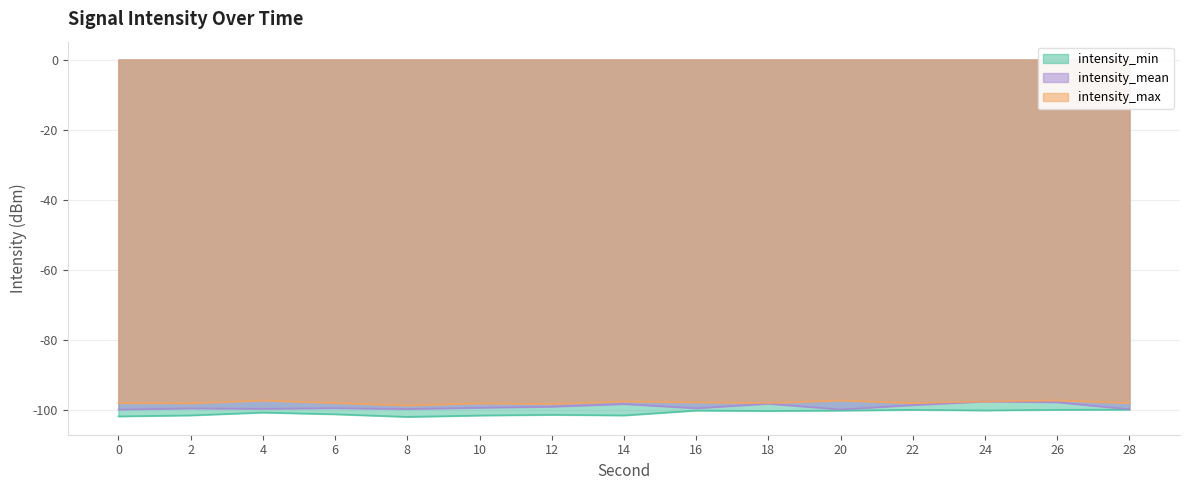

At which category does intensity_min reach its first local peak?

4